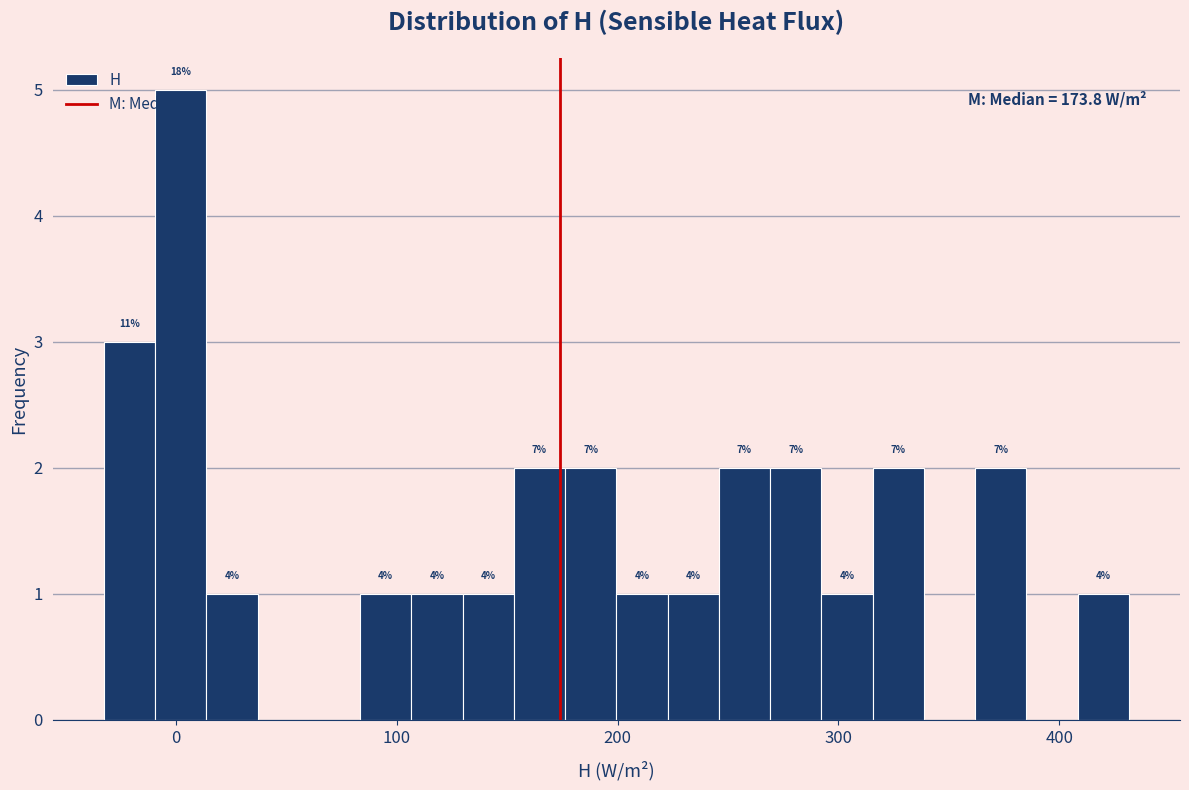

Around what value on the x-axis is the tallest bar? Give the approximate position of its centre, as read against the axis.

0